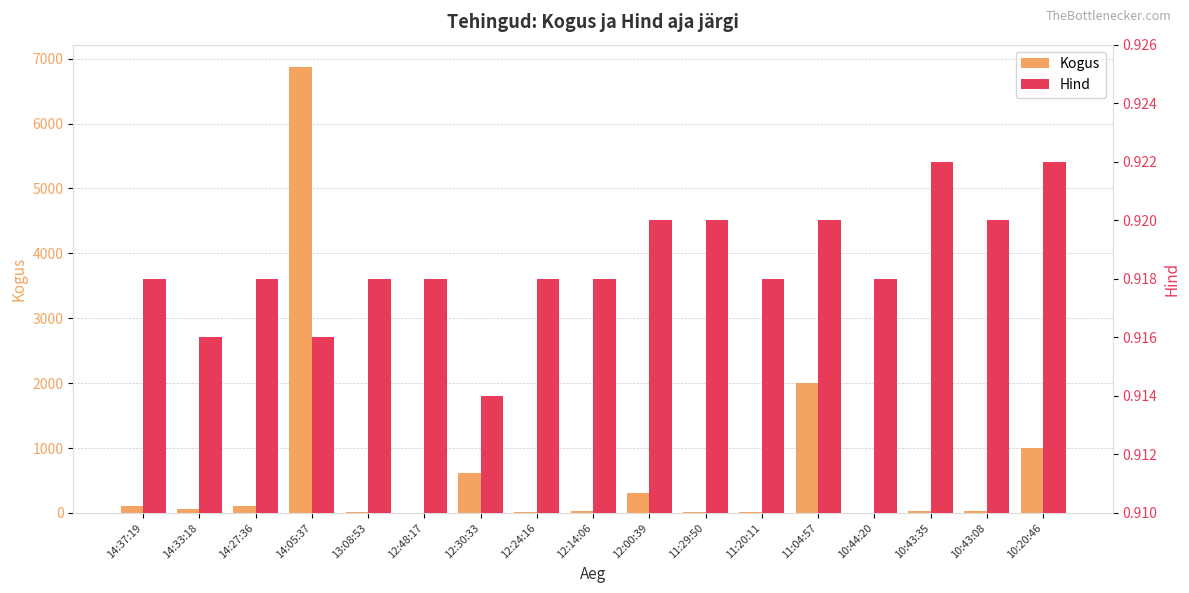

Rank the series by their average value, from highest to lowest.

Kogus, Hind